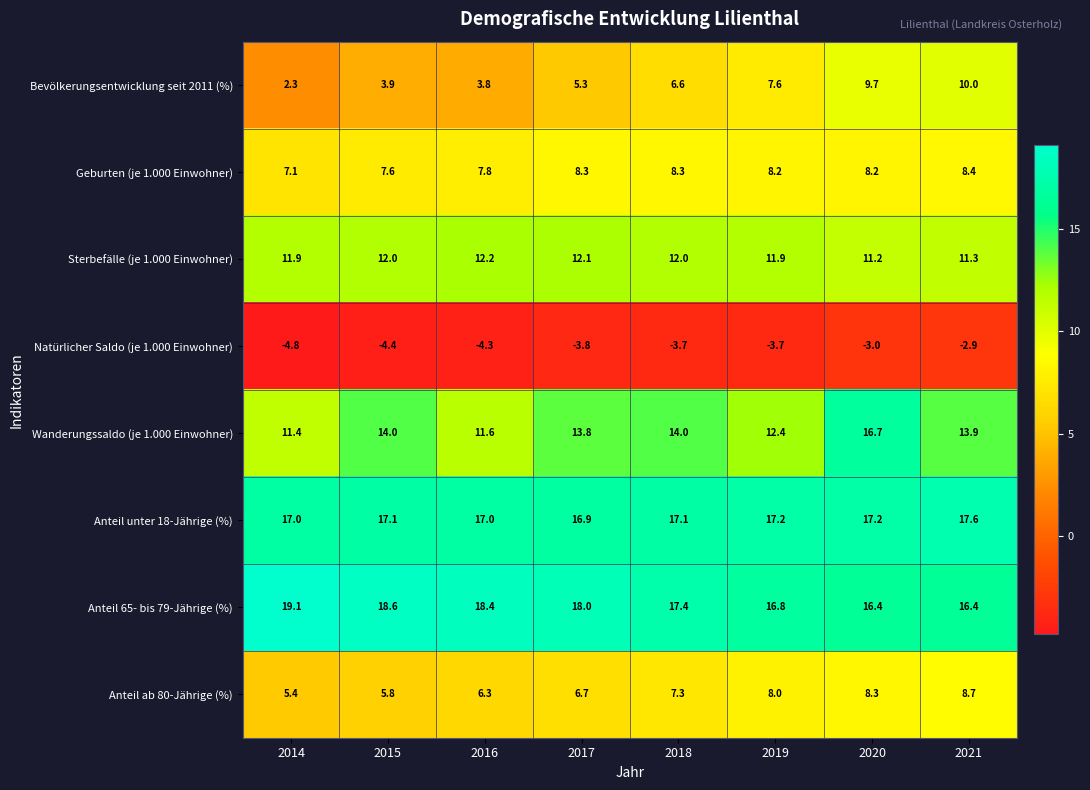

List the series in order of their peak value, lowest first.

Natürlicher Saldo (je 1.000 Einwohner), Geburten (je 1.000 Einwohner), Anteil ab 80-Jährige (%), Bevölkerungsentwicklung seit 2011 (%), Sterbefälle (je 1.000 Einwohner), Wanderungssaldo (je 1.000 Einwohner), Anteil unter 18-Jährige (%), Anteil 65- bis 79-Jährige (%)